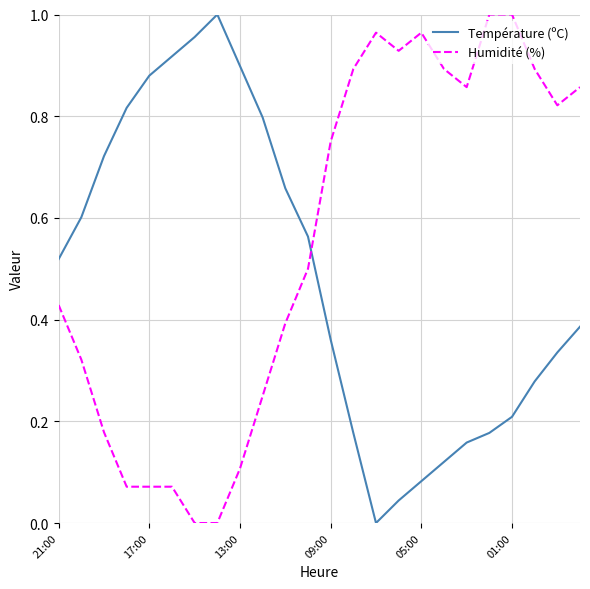

How many categories are shown in the chart?

24